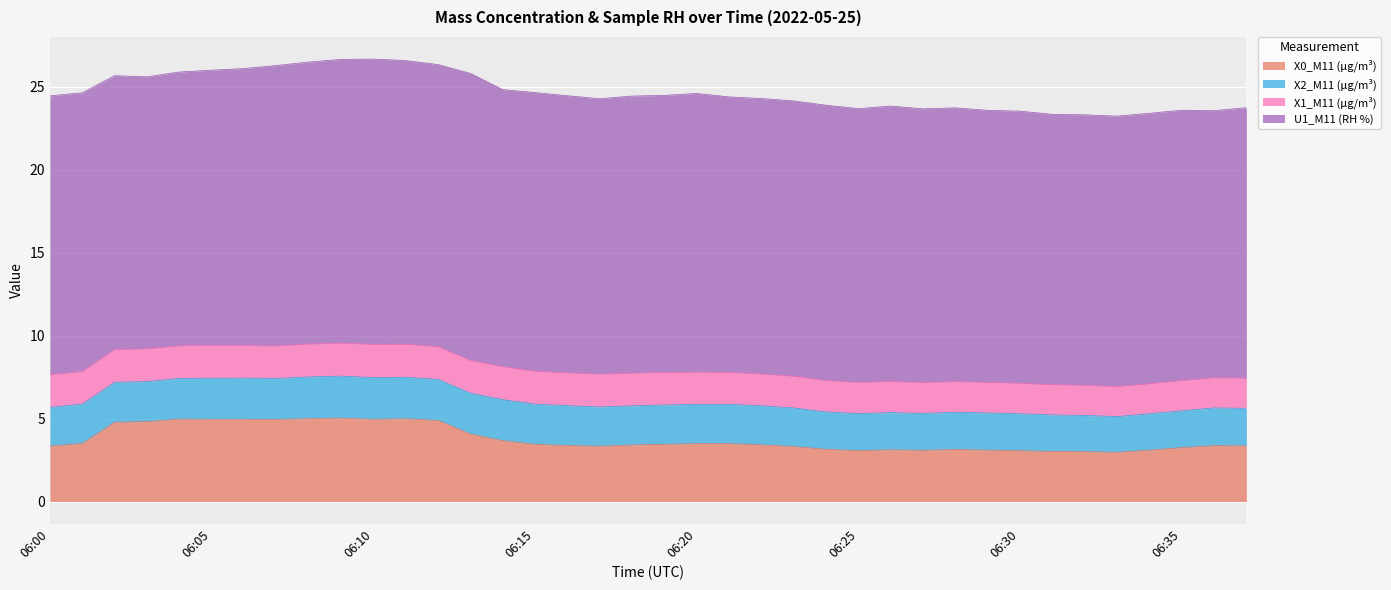

True or false: X0_M11 (μg/m³) has a value of 3.4 at 06:37.

True